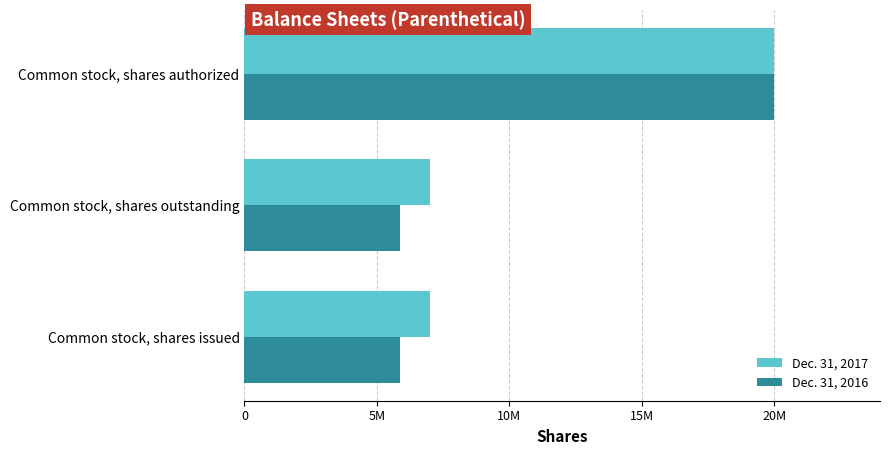

What are all the series names shown in the legend?

Dec. 31, 2017, Dec. 31, 2016